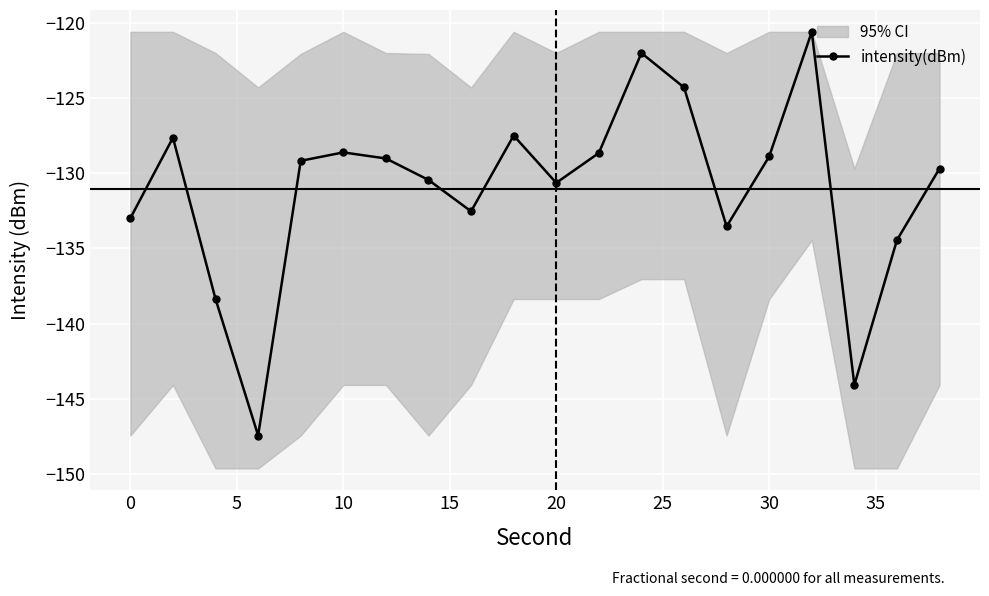

What is the minimum value shown in the chart?

-147.4